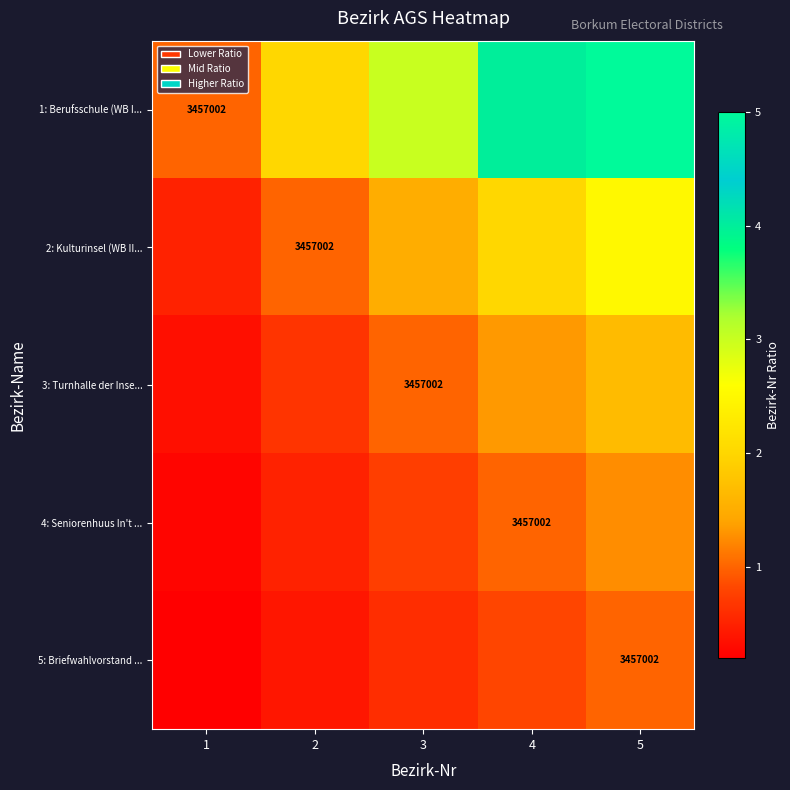

True or false: 5: Briefwahlvorstand ... has a value of 0.1 at 1.

False